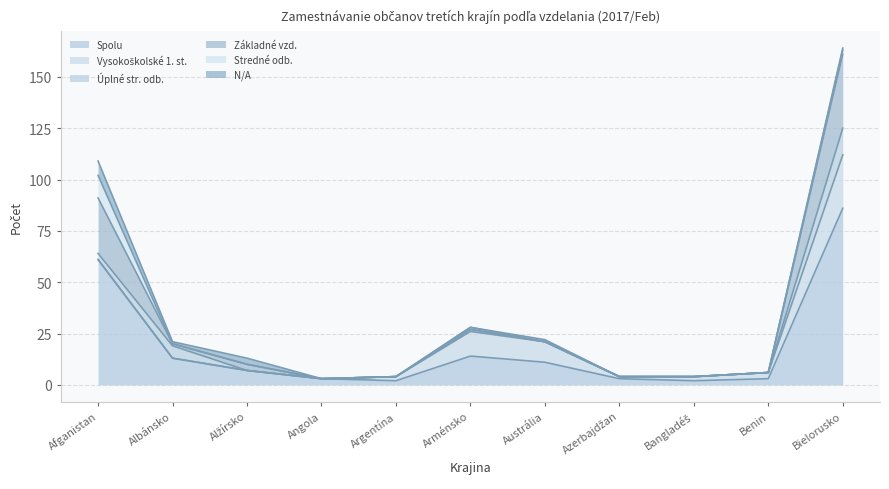

Which series has the largest total across all categories?

Spolu